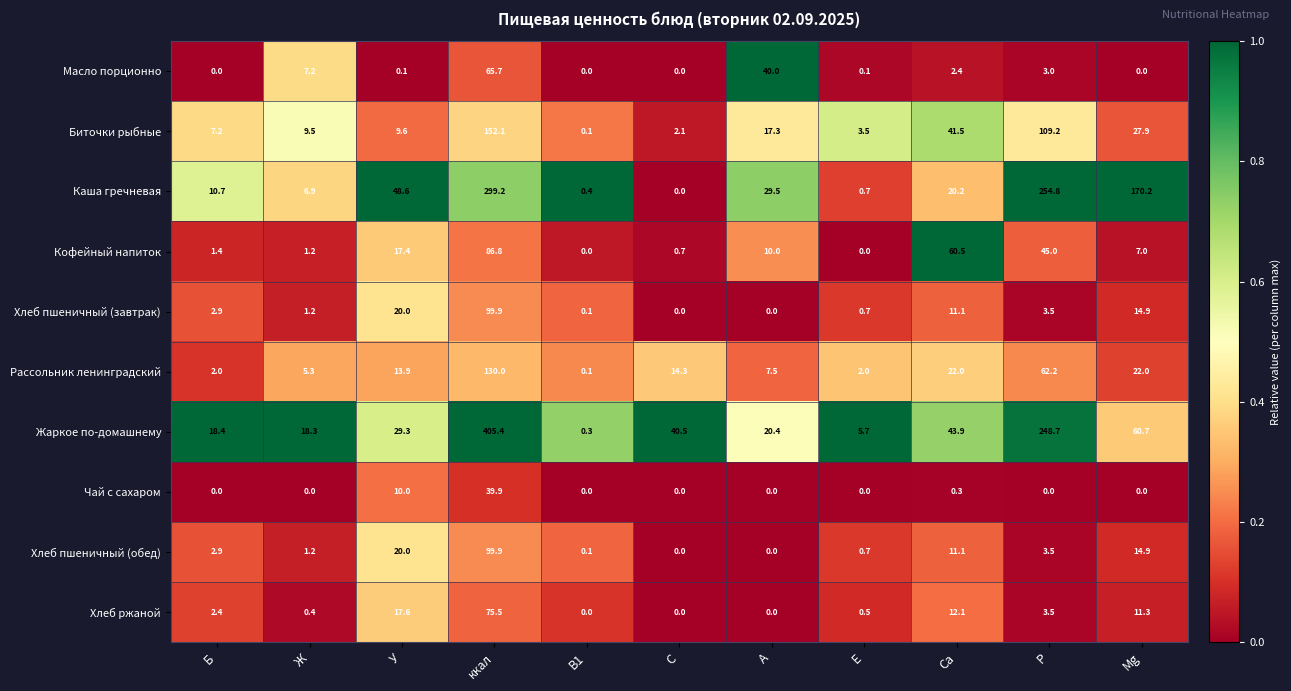

Which category has the highest value across all series?

ккал